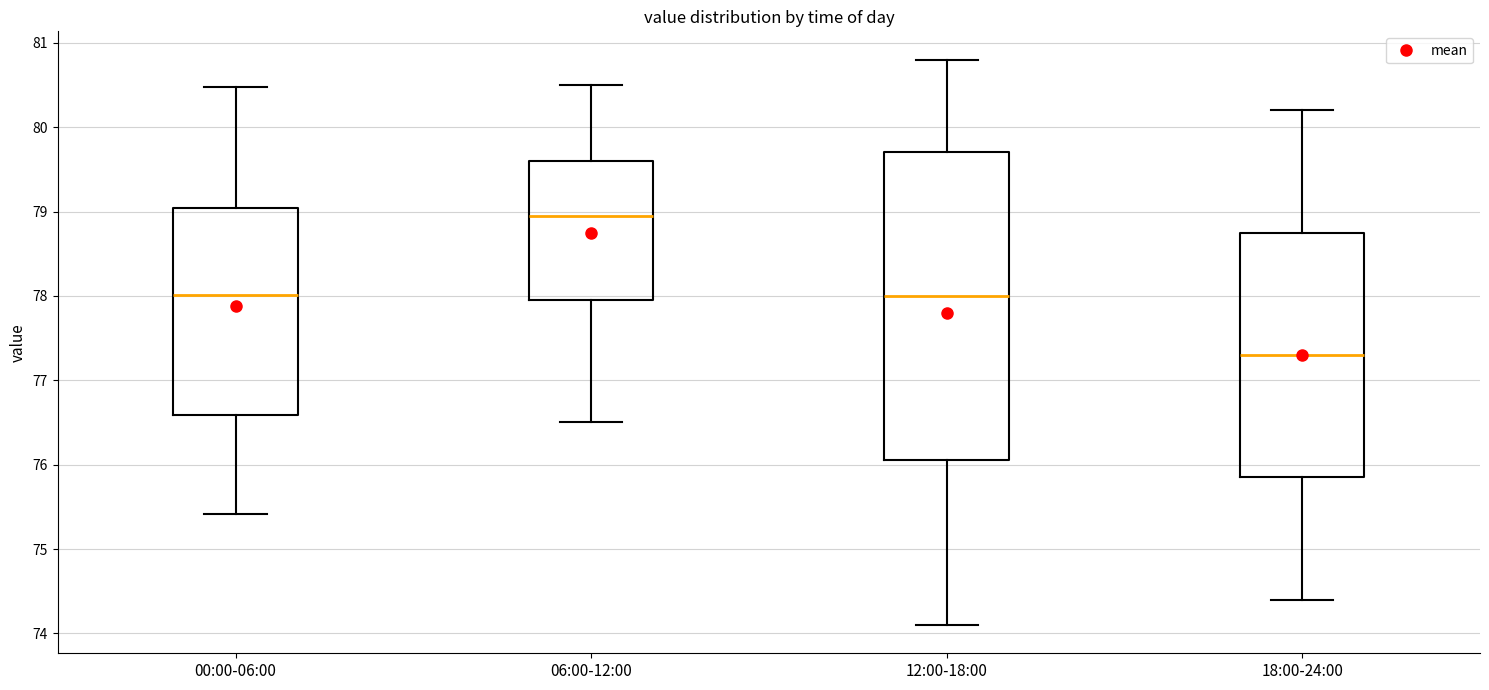

Where does the lower whisker of the box for 18:00-24:00 end on the y-axis? The values are not printed on the chart, so give them approximately, as read against the axis.

74.4